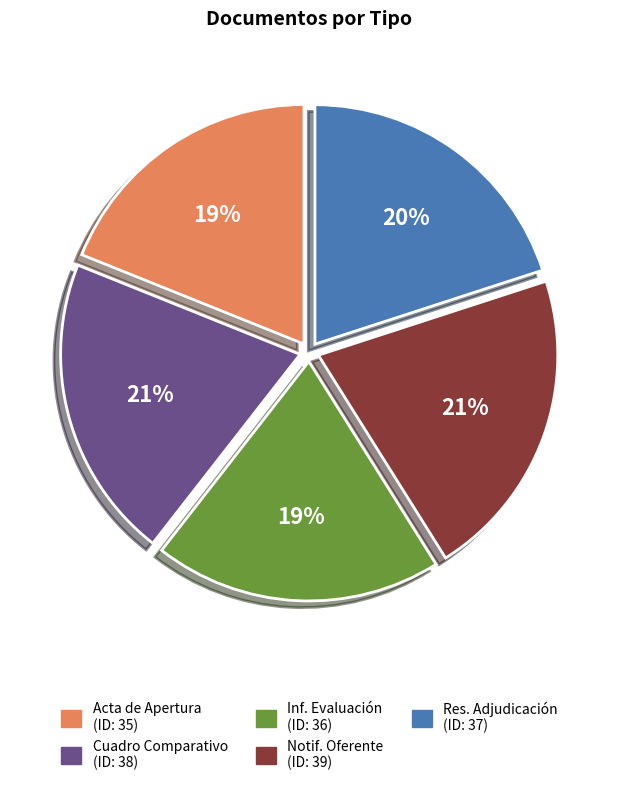

Is there any slice that represents more than half of the pie?

No